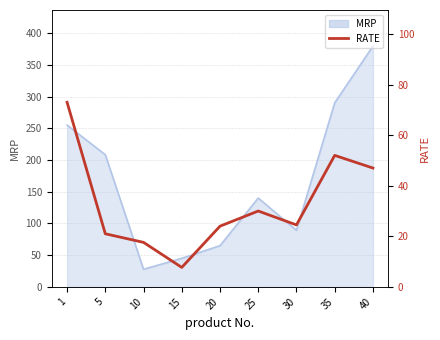

Reading left to right, transcribe all the data shown in this chart.

1=73.0	5=21.0	10=17.6	15=7.7	20=24.0	25=30.0	30=24.5	35=52.0	40=47.0